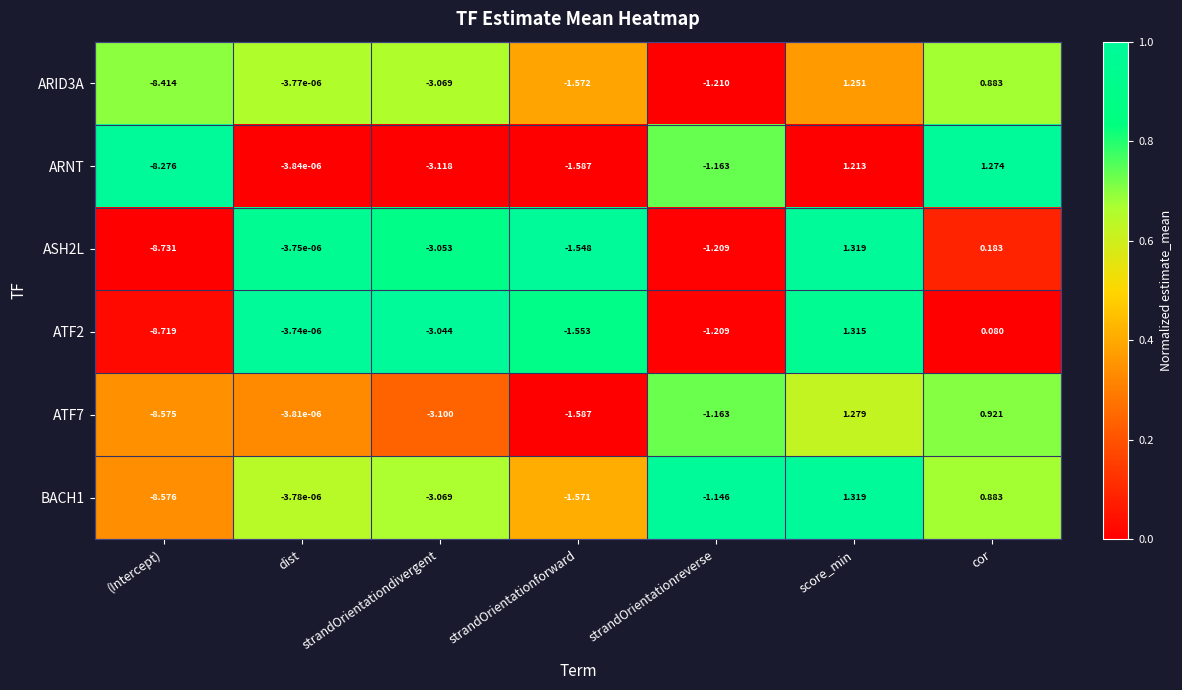

Rank the categories by ATF7 value from lowest to highest.

(Intercept), strandOrientationdivergent, strandOrientationforward, strandOrientationreverse, dist, cor, score_min